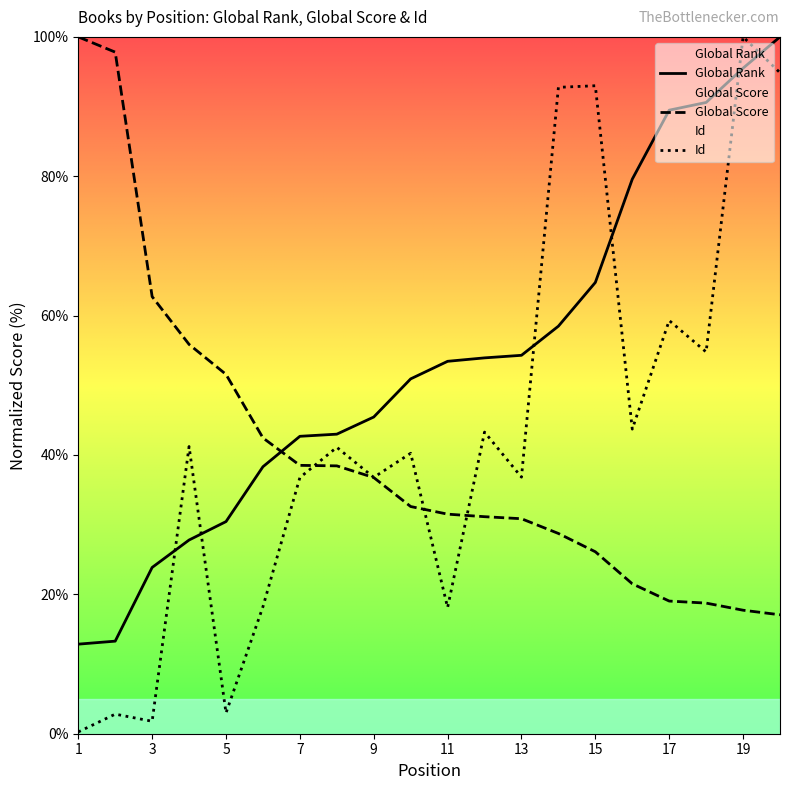

Count the number of data series in this chart.

3